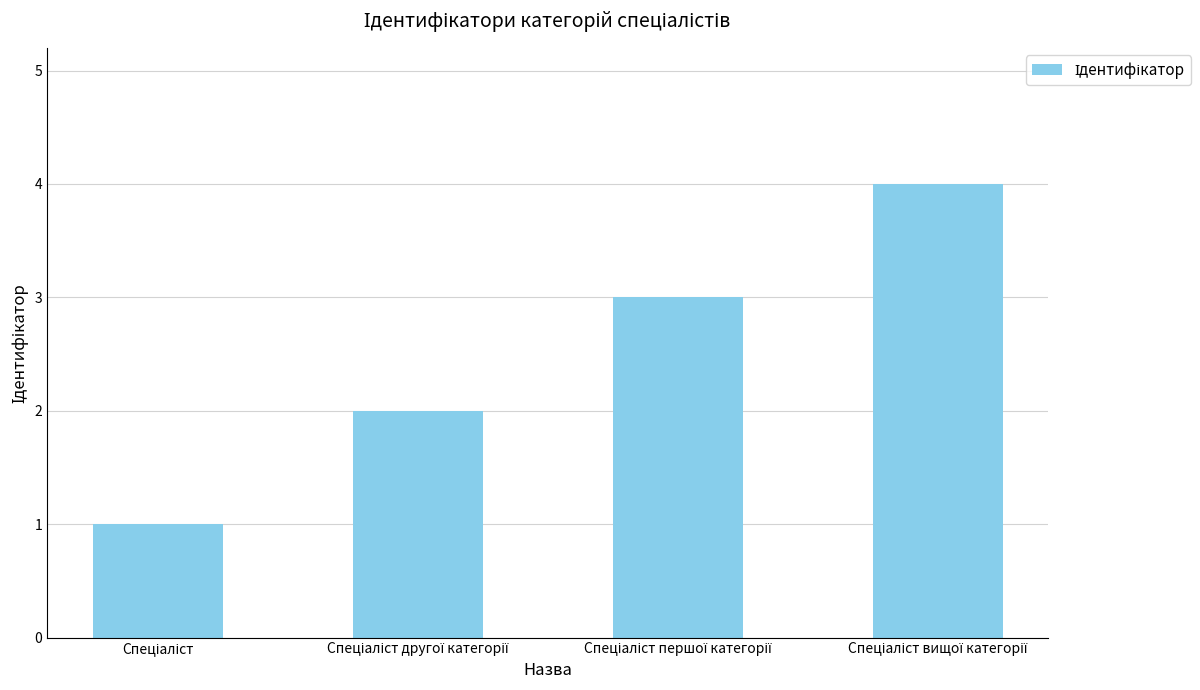

What is the greatest value displayed?

4